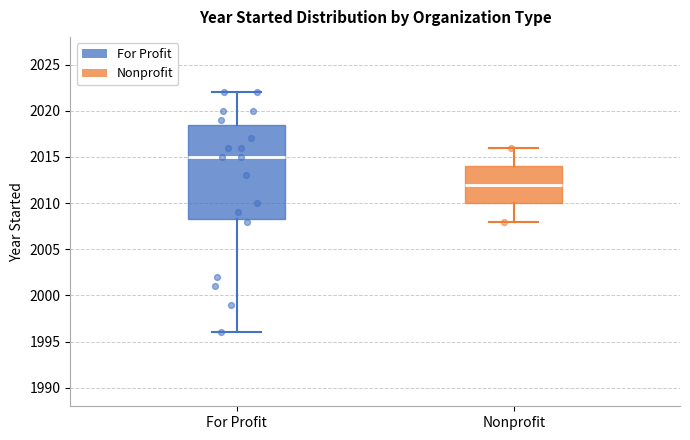

Which box's median line is the highest?

For Profit